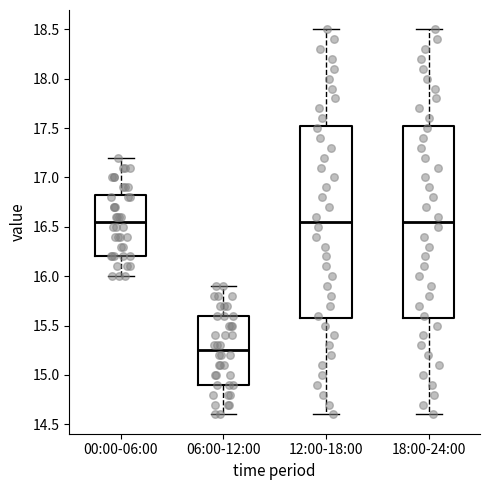

Reading left to right, read every box against the y-axis: the position of its median line, the range the box covers, and the ends of its whiskers. The values are not printed on the chart, so give them approximately, as read against the axis.

00:00-06:00: median 16.55, box 16.20 to 16.85, whiskers 16.00 to 17.20
06:00-12:00: median 15.25, box 14.90 to 15.60, whiskers 14.60 to 15.90
12:00-18:00: median 16.55, box 15.60 to 17.55, whiskers 14.60 to 18.50
18:00-24:00: median 16.55, box 15.60 to 17.55, whiskers 14.60 to 18.50